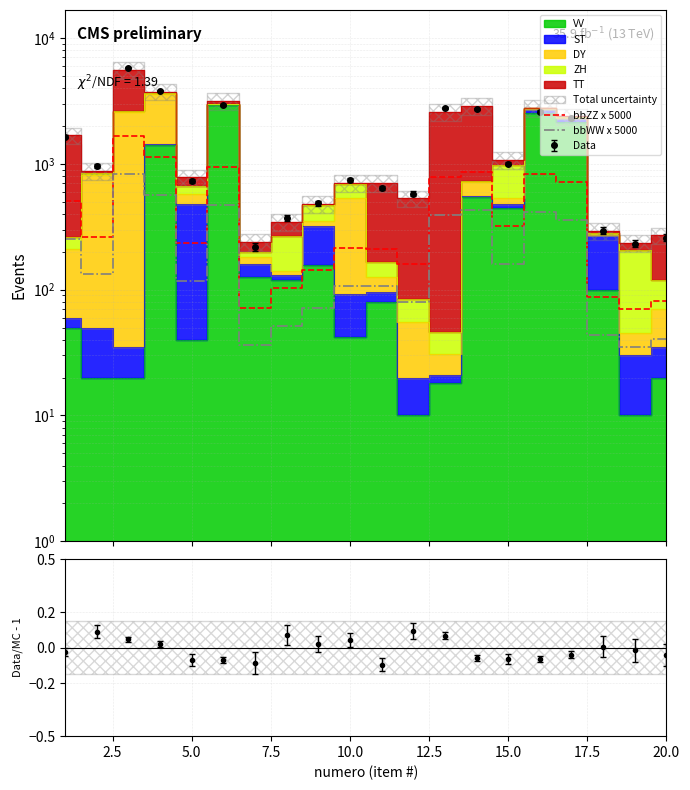

Is the value of bbZZ x 5000 at 13 greater than the value of bbWW x 5000 at 7.5?

Yes